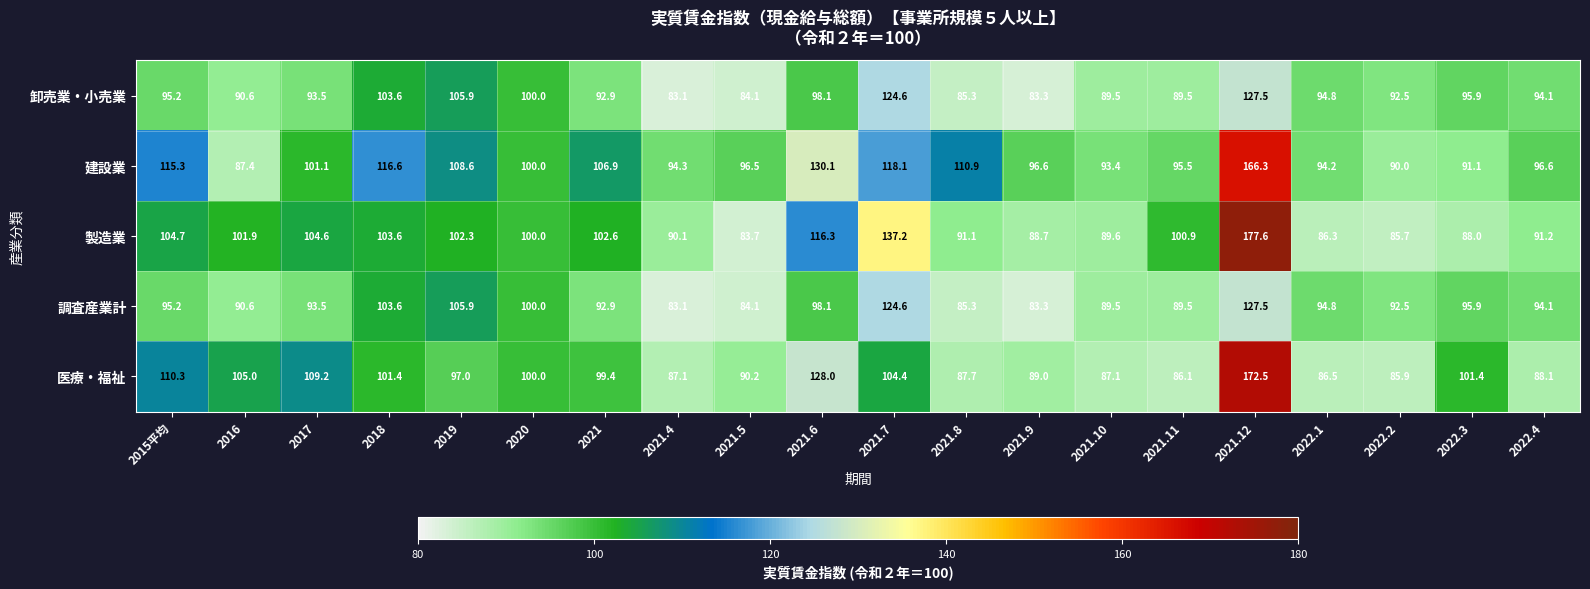

What is the smallest value displayed?

83.1